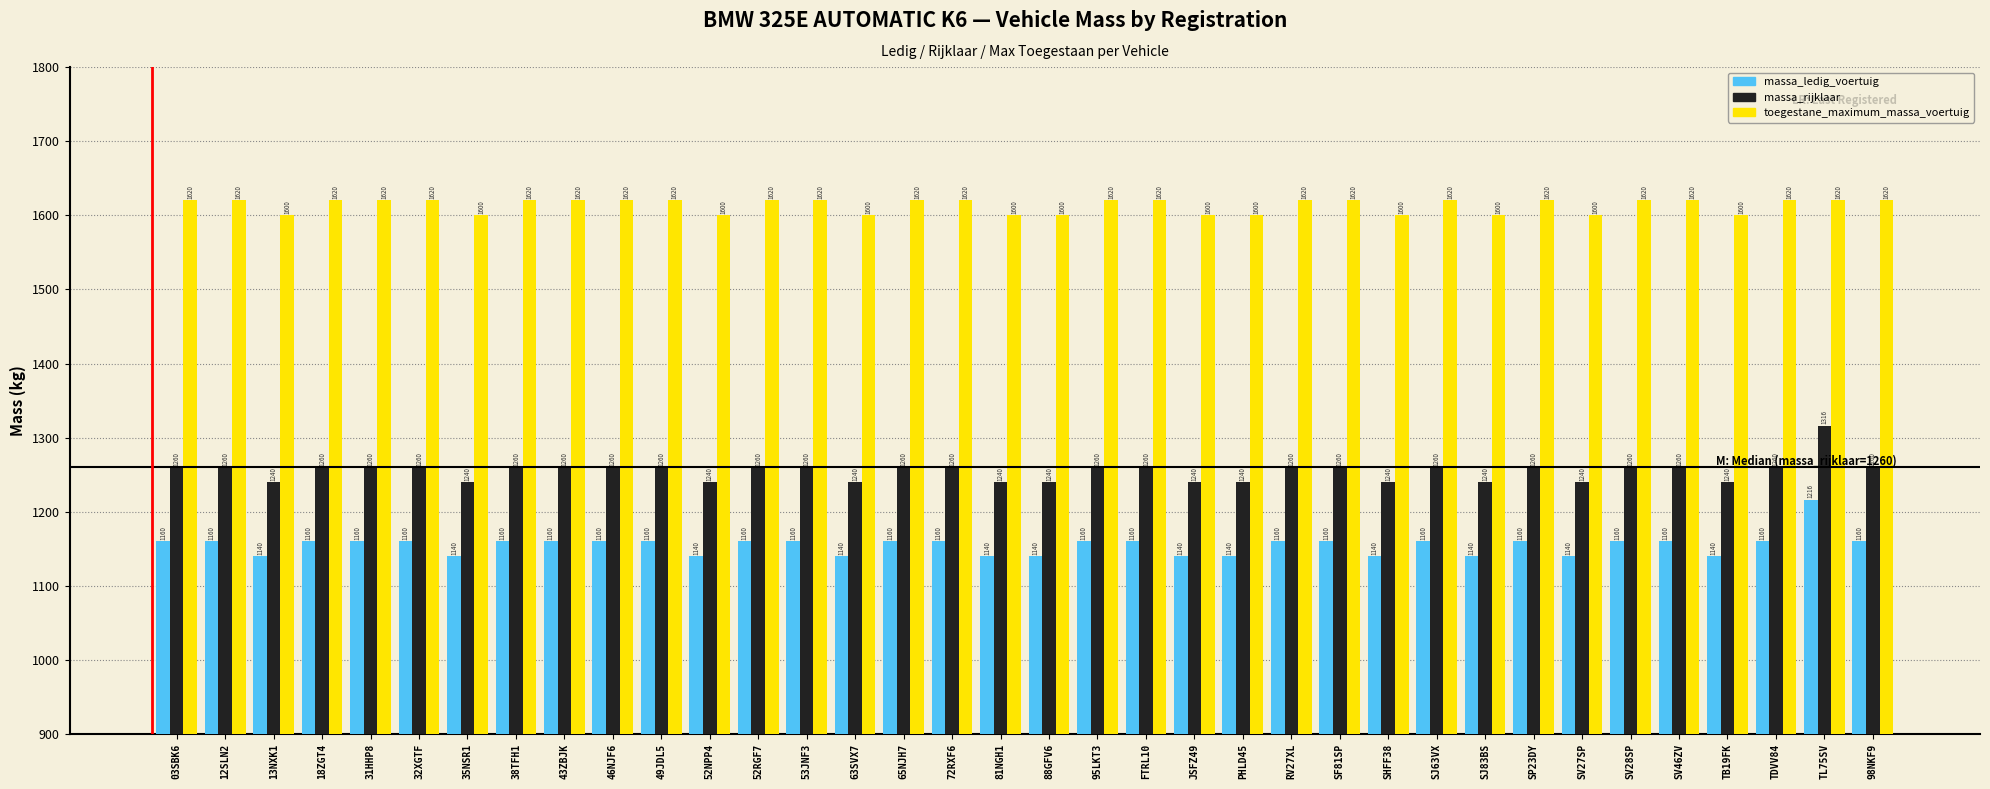

Reading left to right, extract all data points from this chart.

massa_ledig_voertuig: 1160	1160	1140	1160	1160	1160	1140	1160	1160	1160	1160	1140	1160	1160	1140	1160	1160	1140	1140	1160	1160	1140	1140	1160	1160	1140	1160	1140	1160	1140	1160	1160	1140	1160	1216	1160
massa_rijklaar: 1260	1260	1240	1260	1260	1260	1240	1260	1260	1260	1260	1240	1260	1260	1240	1260	1260	1240	1240	1260	1260	1240	1240	1260	1260	1240	1260	1240	1260	1240	1260	1260	1240	1260	1316	1260
toegestane_maximum_massa_voertuig: 1620	1620	1600	1620	1620	1620	1600	1620	1620	1620	1620	1600	1620	1620	1600	1620	1620	1600	1600	1620	1620	1600	1600	1620	1620	1600	1620	1600	1620	1600	1620	1620	1600	1620	1620	1620